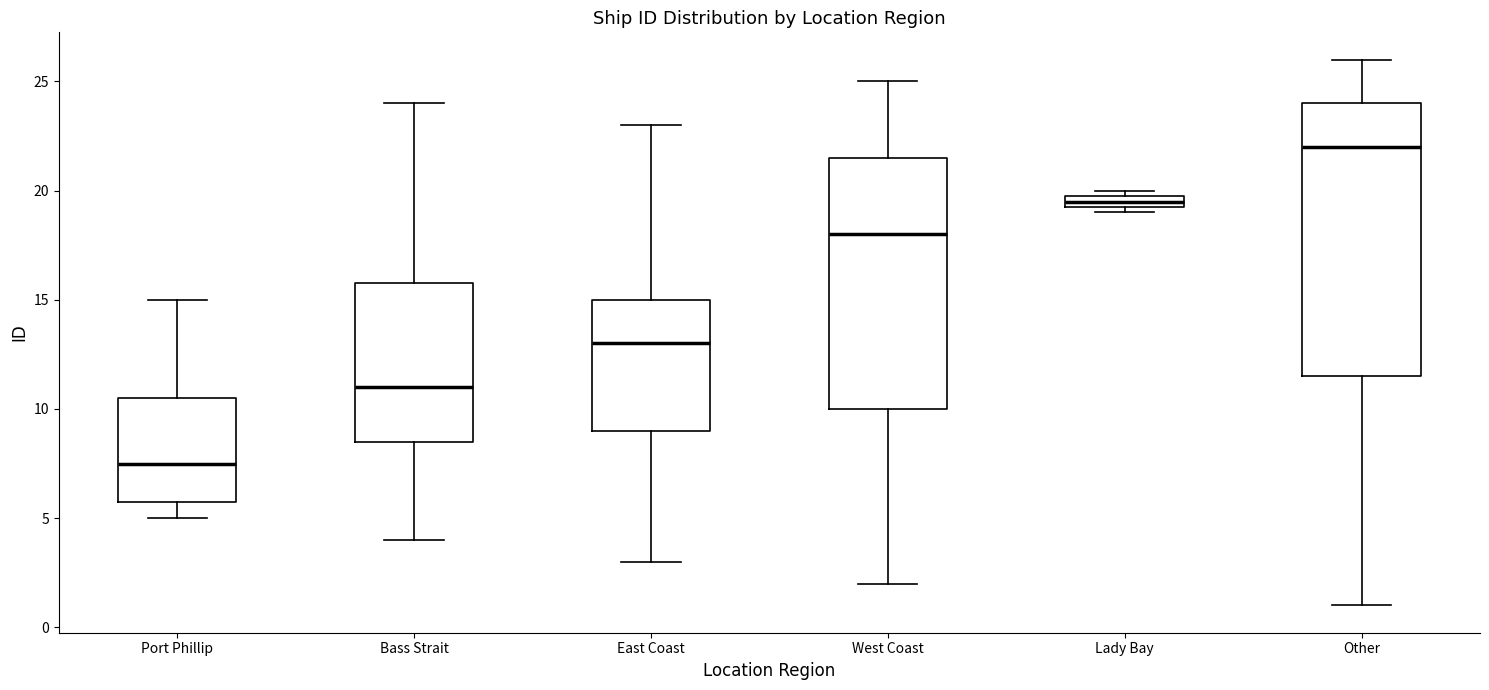

Which box is the tallest, from its lower edge to its upper edge?

Other